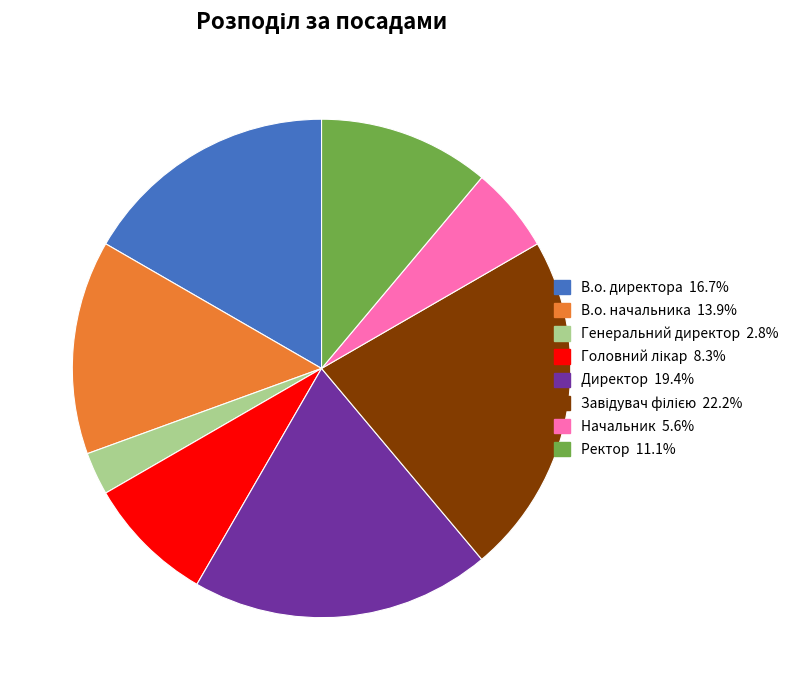

Between Ректор and Генеральний директор, which is larger?

Ректор